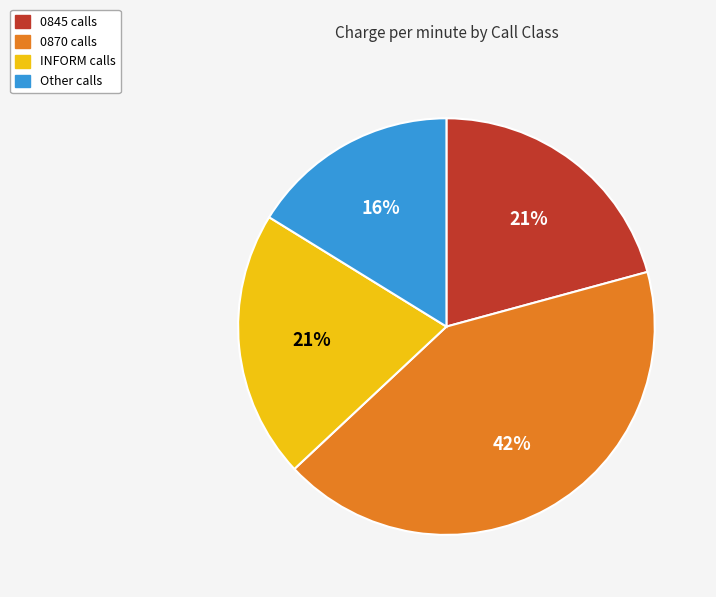

Is it true that 0870 calls is 54% of the pie?

False